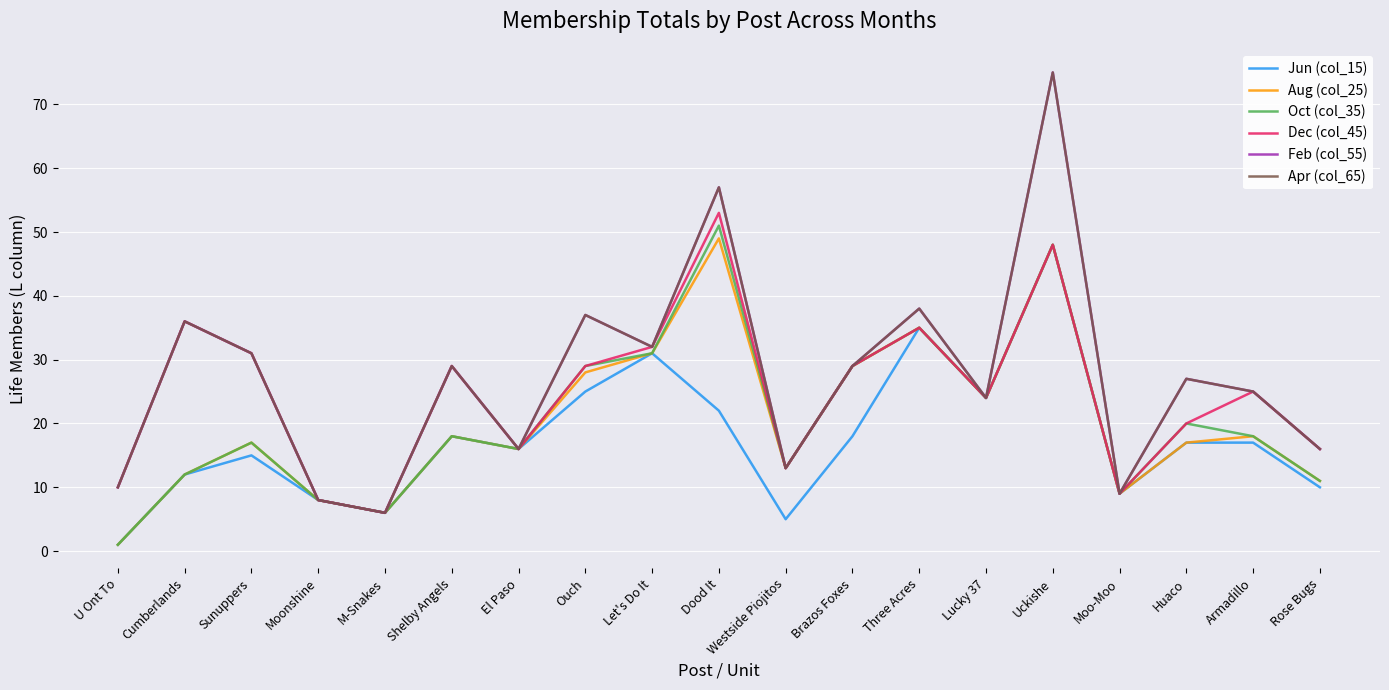

The value of Oct (col_35) at Westside Piojitos is 13. True or false?

True